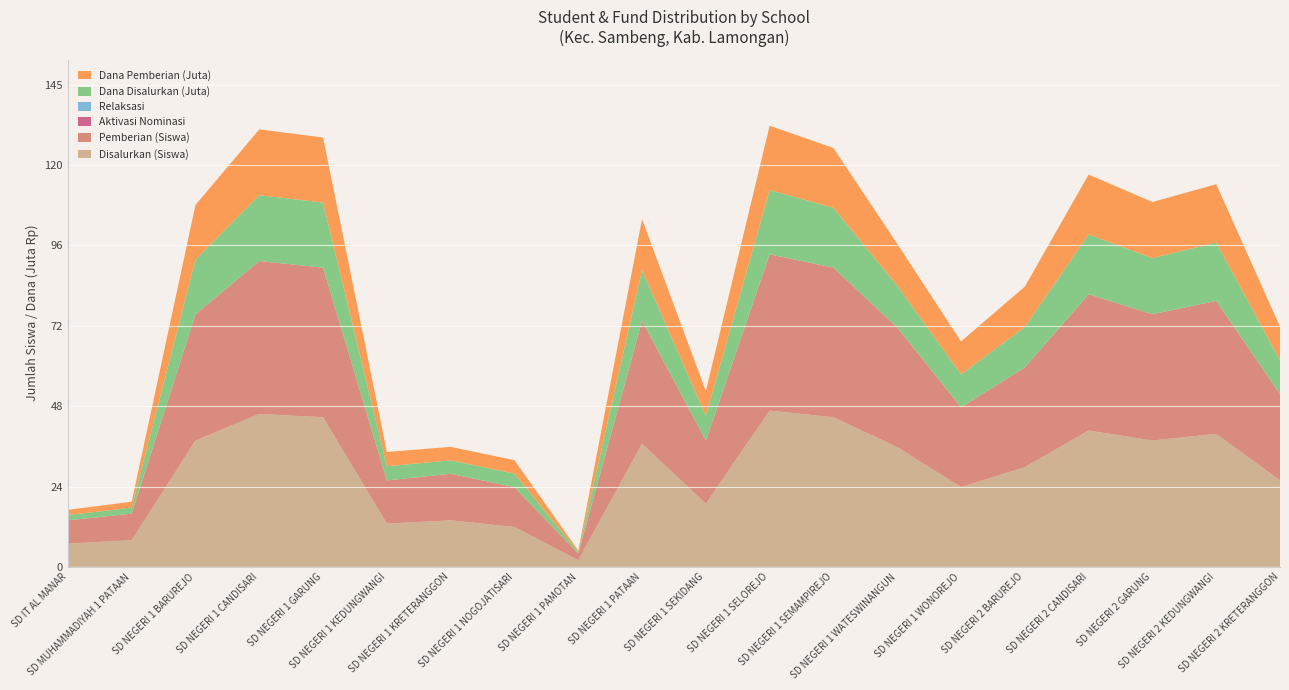

Reading left to right, transcribe all the data shown in this chart.

Disalurkan (Siswa): SD IT AL MANAR=7.0	SD MUHAMMADIYAH 1 PATAAN=8.0	SD NEGERI 1 BARUREJO=38.0	SD NEGERI 1 CANDISARI=46.0	SD NEGERI 1 GARUNG=45.0	SD NEGERI 1 KEDUNGWANGI=13.0	SD NEGERI 1 KRETERANGGON=14.0	SD NEGERI 1 NOGOJATISARI=12.0	SD NEGERI 1 PAMOTAN=2.0	SD NEGERI 1 PATAAN=37.0	SD NEGERI 1 SEKIDANG=19.0	SD NEGERI 1 SELOREJO=47.0	SD NEGERI 1 SEMAMPIREJO=45.0	SD NEGERI 1 WATESWINANGUN=36.0	SD NEGERI 1 WONOREJO=24.0	SD NEGERI 2 BARUREJO=30.0	SD NEGERI 2 CANDISARI=41.0	SD NEGERI 2 GARUNG=38.0	SD NEGERI 2 KEDUNGWANGI=40.0	SD NEGERI 2 KRETERANGGON=26.0
Pemberian (Siswa): SD IT AL MANAR=7.0	SD MUHAMMADIYAH 1 PATAAN=8.0	SD NEGERI 1 BARUREJO=38.0	SD NEGERI 1 CANDISARI=46.0	SD NEGERI 1 GARUNG=45.0	SD NEGERI 1 KEDUNGWANGI=13.0	SD NEGERI 1 KRETERANGGON=14.0	SD NEGERI 1 NOGOJATISARI=12.0	SD NEGERI 1 PAMOTAN=2.0	SD NEGERI 1 PATAAN=37.0	SD NEGERI 1 SEKIDANG=19.0	SD NEGERI 1 SELOREJO=47.0	SD NEGERI 1 SEMAMPIREJO=45.0	SD NEGERI 1 WATESWINANGUN=36.0	SD NEGERI 1 WONOREJO=24.0	SD NEGERI 2 BARUREJO=30.0	SD NEGERI 2 CANDISARI=41.0	SD NEGERI 2 GARUNG=38.0	SD NEGERI 2 KEDUNGWANGI=40.0	SD NEGERI 2 KRETERANGGON=26.0
Aktivasi Nominasi: SD IT AL MANAR=0.0	SD MUHAMMADIYAH 1 PATAAN=0.0	SD NEGERI 1 BARUREJO=0.0	SD NEGERI 1 CANDISARI=0.0	SD NEGERI 1 GARUNG=0.0	SD NEGERI 1 KEDUNGWANGI=0.0	SD NEGERI 1 KRETERANGGON=0.0	SD NEGERI 1 NOGOJATISARI=0.0	SD NEGERI 1 PAMOTAN=0.0	SD NEGERI 1 PATAAN=0.0	SD NEGERI 1 SEKIDANG=0.0	SD NEGERI 1 SELOREJO=0.0	SD NEGERI 1 SEMAMPIREJO=0.0	SD NEGERI 1 WATESWINANGUN=0.0	SD NEGERI 1 WONOREJO=0.0	SD NEGERI 2 BARUREJO=0.0	SD NEGERI 2 CANDISARI=0.0	SD NEGERI 2 GARUNG=0.0	SD NEGERI 2 KEDUNGWANGI=0.0	SD NEGERI 2 KRETERANGGON=0.0
Relaksasi: SD IT AL MANAR=0.0	SD MUHAMMADIYAH 1 PATAAN=0.0	SD NEGERI 1 BARUREJO=0.0	SD NEGERI 1 CANDISARI=0.0	SD NEGERI 1 GARUNG=0.0	SD NEGERI 1 KEDUNGWANGI=0.0	SD NEGERI 1 KRETERANGGON=0.0	SD NEGERI 1 NOGOJATISARI=0.0	SD NEGERI 1 PAMOTAN=0.0	SD NEGERI 1 PATAAN=0.0	SD NEGERI 1 SEKIDANG=0.0	SD NEGERI 1 SELOREJO=0.0	SD NEGERI 1 SEMAMPIREJO=0.0	SD NEGERI 1 WATESWINANGUN=0.0	SD NEGERI 1 WONOREJO=0.0	SD NEGERI 2 BARUREJO=0.0	SD NEGERI 2 CANDISARI=0.0	SD NEGERI 2 GARUNG=0.0	SD NEGERI 2 KEDUNGWANGI=0.0	SD NEGERI 2 KRETERANGGON=0.0
Dana Disalurkan (Juta): SD IT AL MANAR=1.6	SD MUHAMMADIYAH 1 PATAAN=1.8	SD NEGERI 1 BARUREJO=16.4	SD NEGERI 1 CANDISARI=19.8	SD NEGERI 1 GARUNG=19.6	SD NEGERI 1 KEDUNGWANGI=4.3	SD NEGERI 1 KRETERANGGON=4.0	SD NEGERI 1 NOGOJATISARI=4.0	SD NEGERI 1 PAMOTAN=0.5	SD NEGERI 1 PATAAN=15.3	SD NEGERI 1 SEKIDANG=7.4	SD NEGERI 1 SELOREJO=19.4	SD NEGERI 1 SEMAMPIREJO=18.0	SD NEGERI 1 WATESWINANGUN=12.6	SD NEGERI 1 WONOREJO=9.9	SD NEGERI 2 BARUREJO=12.2	SD NEGERI 2 CANDISARI=18.0	SD NEGERI 2 GARUNG=16.9	SD NEGERI 2 KEDUNGWANGI=17.6	SD NEGERI 2 KRETERANGGON=10.1
Dana Pemberian (Juta): SD IT AL MANAR=1.6	SD MUHAMMADIYAH 1 PATAAN=1.8	SD NEGERI 1 BARUREJO=16.4	SD NEGERI 1 CANDISARI=19.8	SD NEGERI 1 GARUNG=19.6	SD NEGERI 1 KEDUNGWANGI=4.3	SD NEGERI 1 KRETERANGGON=4.0	SD NEGERI 1 NOGOJATISARI=4.0	SD NEGERI 1 PAMOTAN=0.5	SD NEGERI 1 PATAAN=15.3	SD NEGERI 1 SEKIDANG=7.4	SD NEGERI 1 SELOREJO=19.4	SD NEGERI 1 SEMAMPIREJO=18.0	SD NEGERI 1 WATESWINANGUN=12.6	SD NEGERI 1 WONOREJO=9.9	SD NEGERI 2 BARUREJO=12.2	SD NEGERI 2 CANDISARI=18.0	SD NEGERI 2 GARUNG=16.9	SD NEGERI 2 KEDUNGWANGI=17.6	SD NEGERI 2 KRETERANGGON=10.1